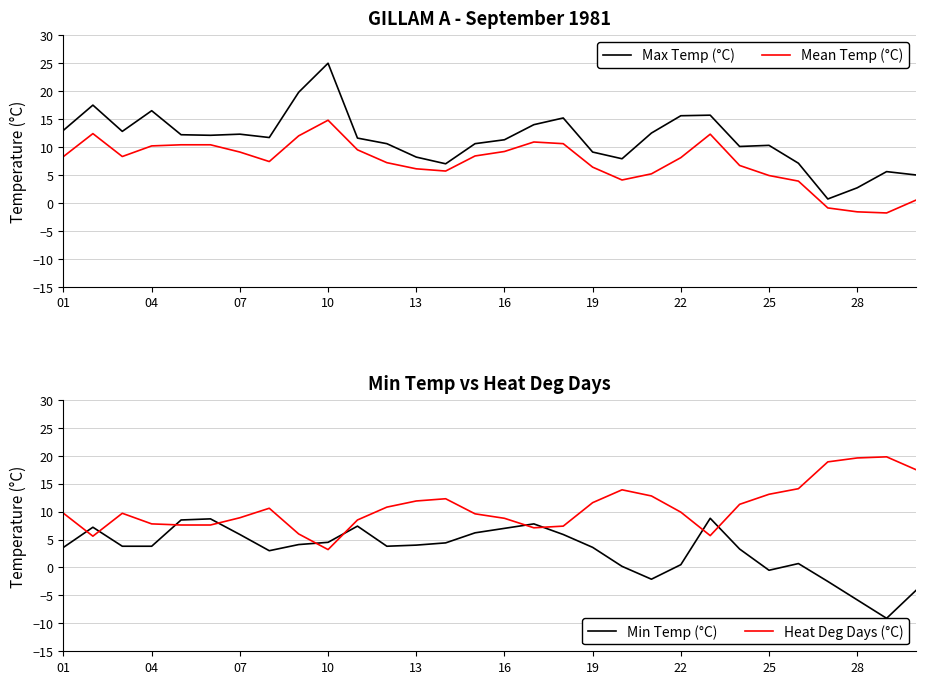

How many interior local valleys does the Min Temp (°C) series have?

5